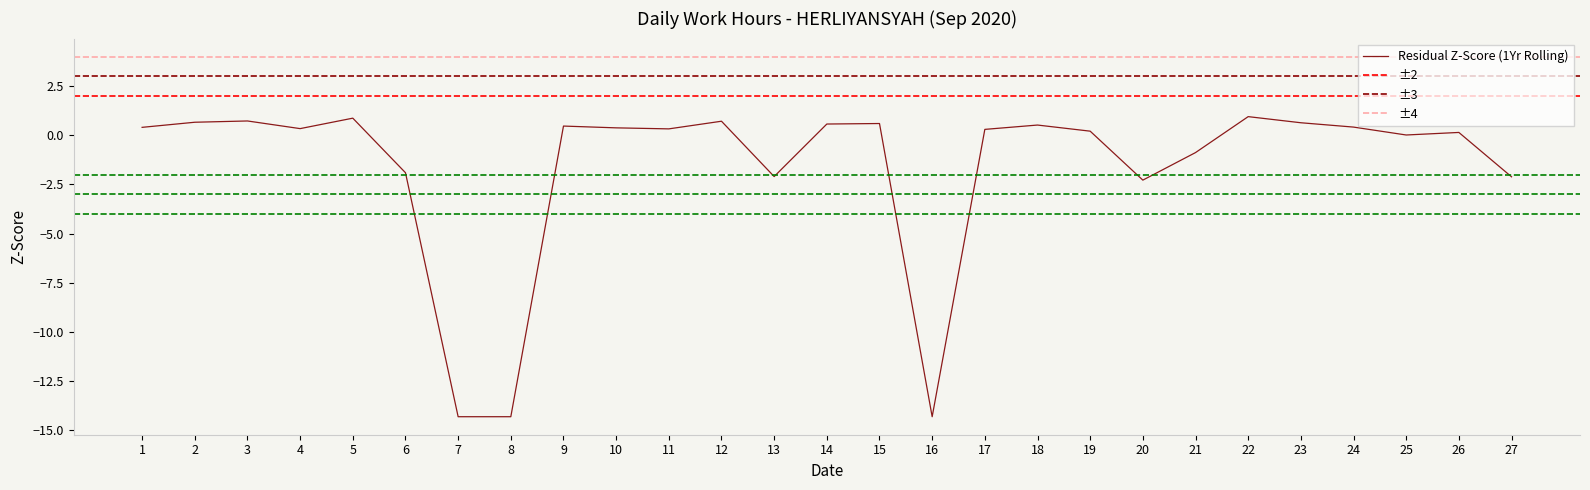

Where is the first local minimum?

4